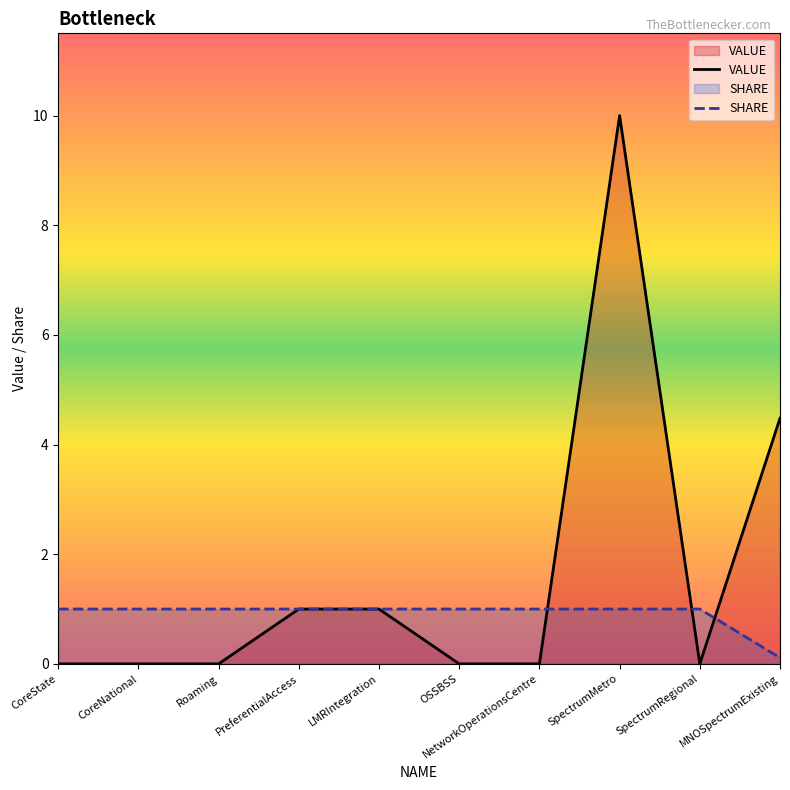

Rank the series by their maximum value, from highest to lowest.

VALUE, SHARE